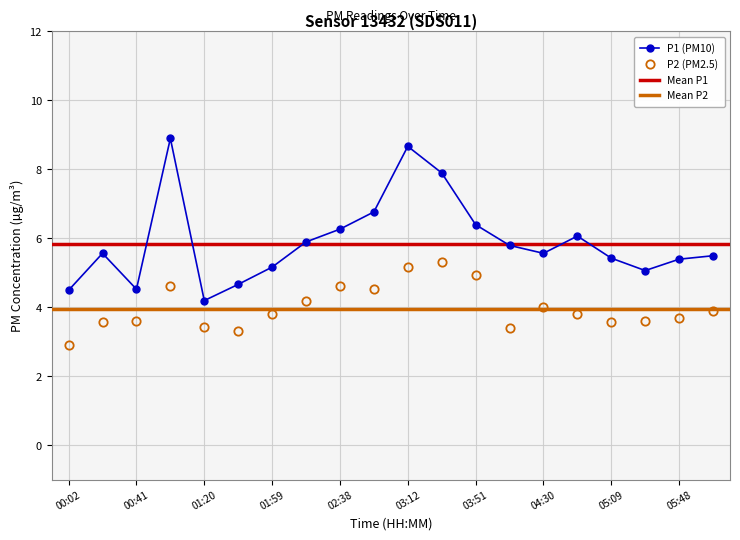

Does the chart display data point markers on the line(s)?

Yes